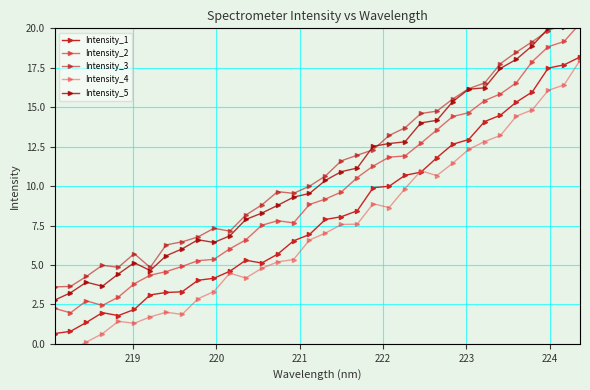

Reading right to left, list all the values displayed in this chart.

Intensity_1: 18.2	17.7	17.5	16.0	15.3	14.5	14.1	12.9	12.7	11.8	10.9	10.7	10.0	9.9	8.4	8.1	7.9	6.9	6.5	5.7	5.1	5.3	4.6	4.2	4.0	3.3	3.3	3.1	2.2	1.8	2.0	1.4	0.8	0.6
Intensity_2: 20.3	19.2	18.8	17.9	16.6	15.8	15.4	14.6	14.4	13.6	12.7	11.9	11.8	11.3	10.5	9.6	9.2	8.8	7.7	7.8	7.5	6.6	6.0	5.4	5.3	4.9	4.6	4.3	3.8	3.0	2.4	2.7	2.0	2.2
Intensity_3: 21.4	20.3	19.9	19.2	18.5	17.8	16.5	16.2	15.5	14.7	14.6	13.7	13.2	12.3	12.0	11.6	10.6	10.0	9.5	9.6	8.8	8.2	7.1	7.3	6.8	6.5	6.3	4.8	5.7	4.8	5.0	4.3	3.6	3.6
Intensity_4: 18.0	16.4	16.1	14.8	14.4	13.2	12.8	12.3	11.5	10.7	11.0	9.8	8.6	8.9	7.6	7.6	7.0	6.6	5.3	5.2	4.8	4.2	4.5	3.3	2.9	1.9	2.0	1.7	1.3	1.4	0.6	0.1	-0.4	-0.6
Intensity_5: 20.8	20.1	20.0	18.9	18.0	17.5	16.2	16.1	15.4	14.2	14.0	12.8	12.7	12.5	11.1	10.9	10.4	9.5	9.3	8.8	8.3	7.9	6.8	6.4	6.6	6.0	5.6	4.6	5.1	4.4	3.6	3.9	3.2	2.8